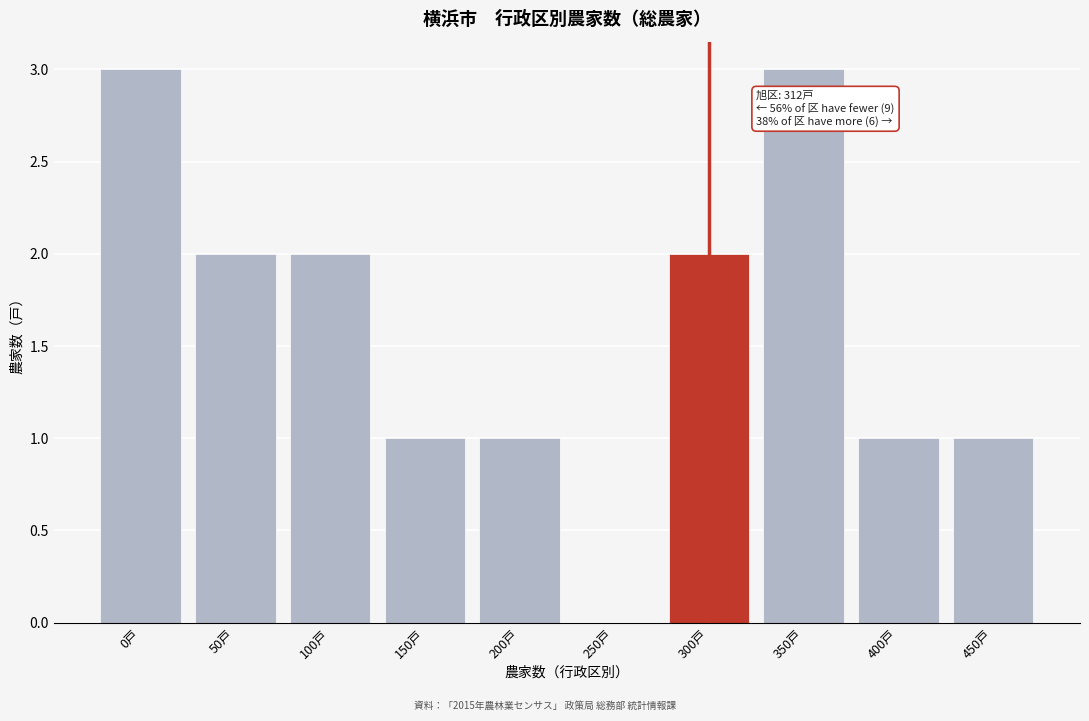

Reading left to right, transcribe all the data shown in this chart.

0戸=3	50戸=2	100戸=2	150戸=1	200戸=1	250戸=0	300戸=2	350戸=3	400戸=1	450戸=1